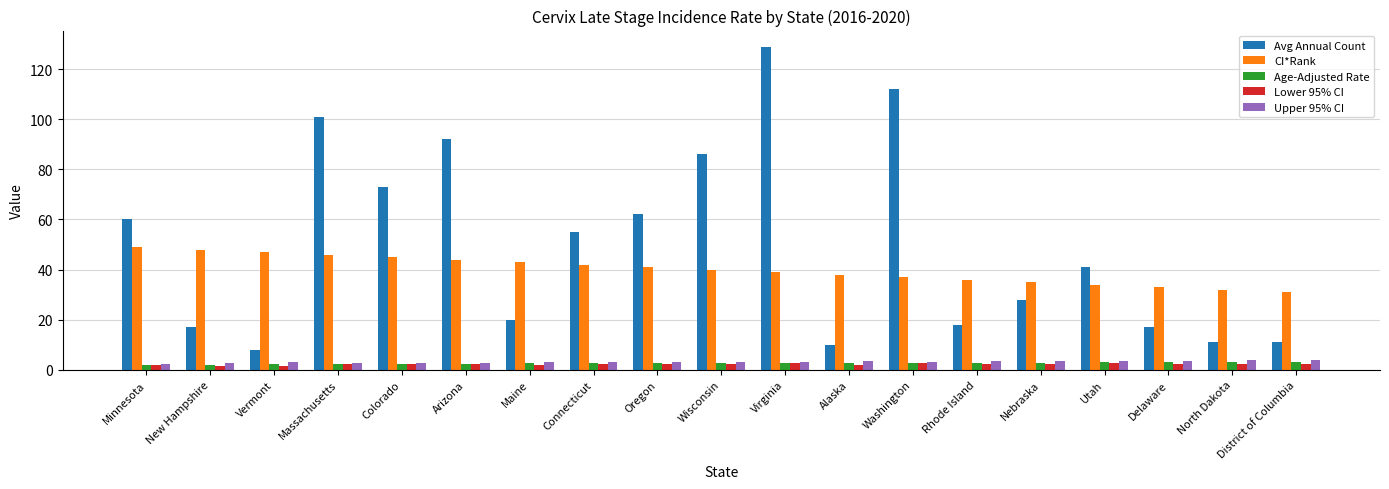

At which category is the sum across all series the highest?

Virginia